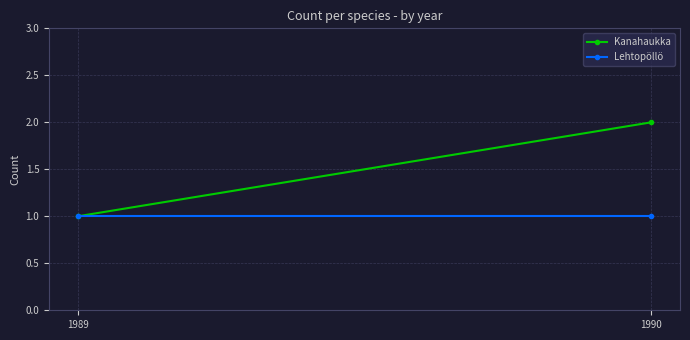

Rank the series by their average value, from highest to lowest.

Kanahaukka, Lehtopöllö